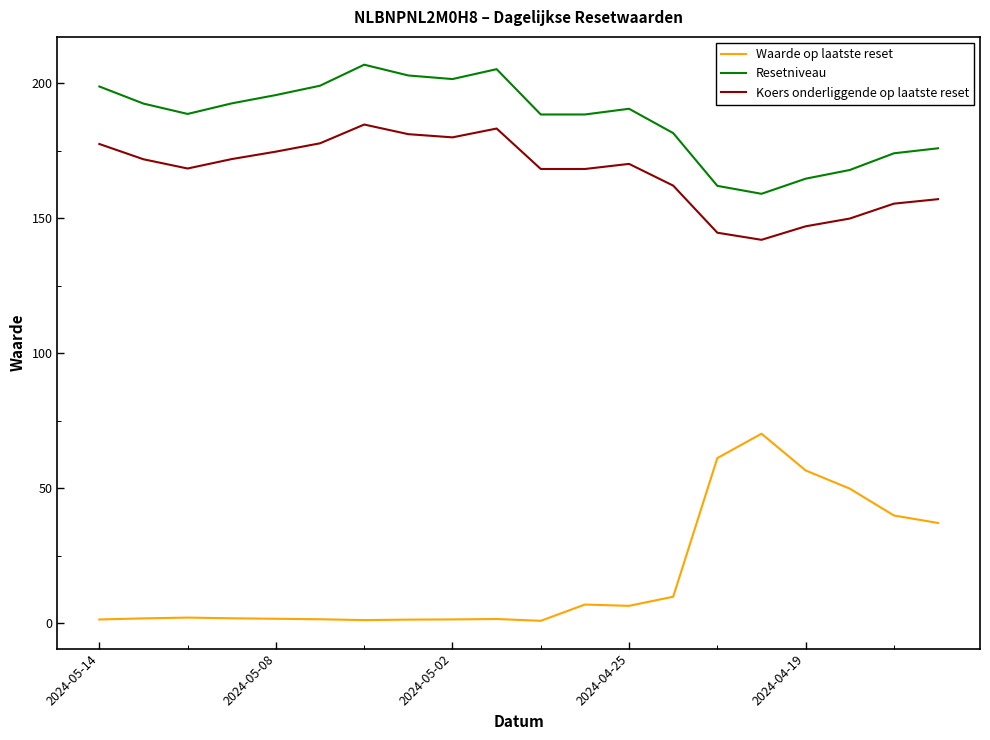

At how many categories does at least one series exceed 49?

20